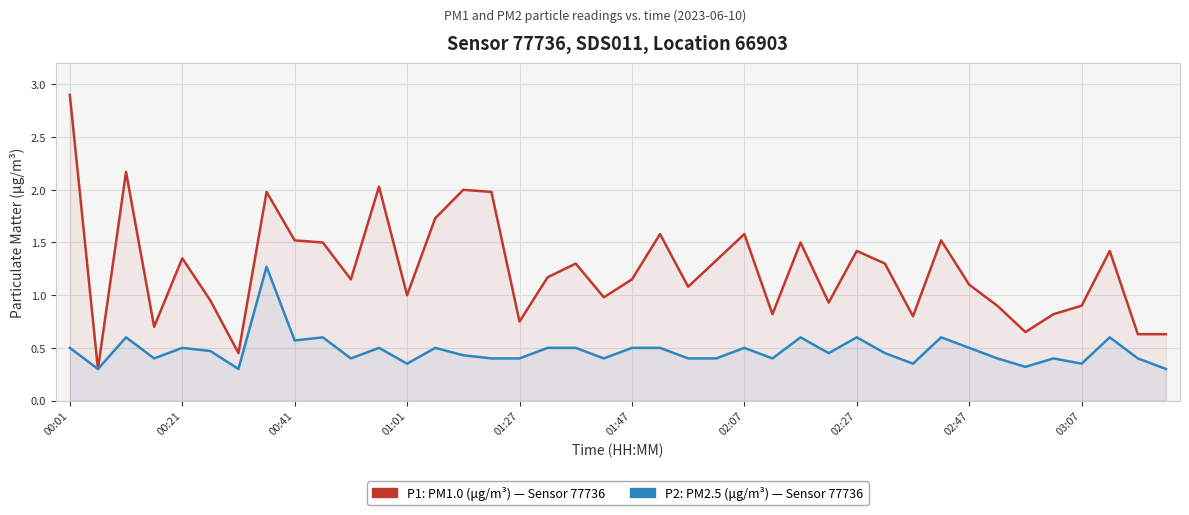

Count the number of data series in this chart.

2